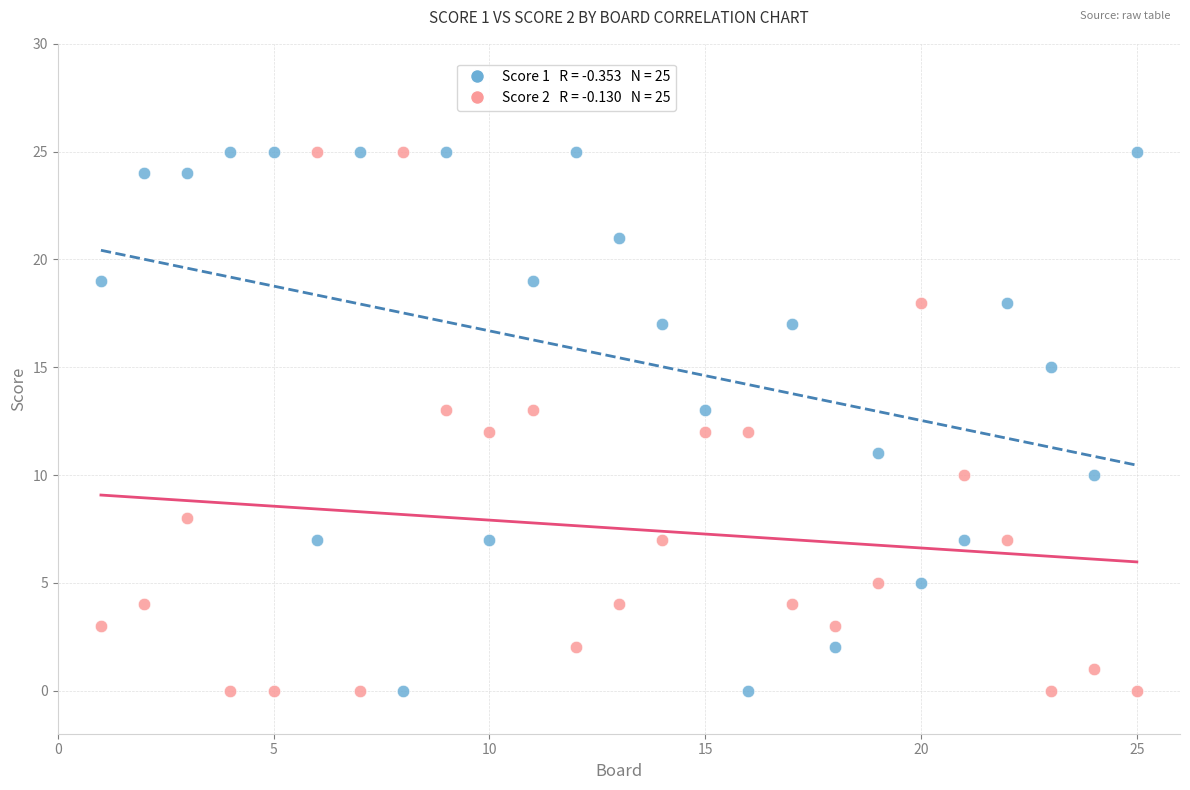

Across all data points, what is the range of X values (max minus min)?

24